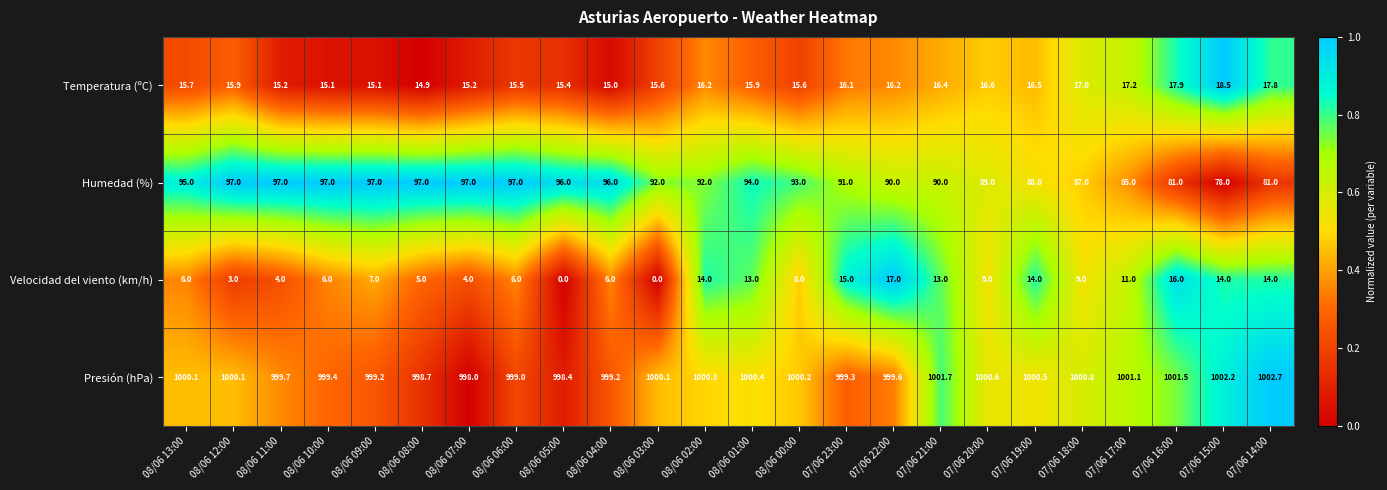

What is the spread (max minus min) of values at 08/06 02:00?

986.3